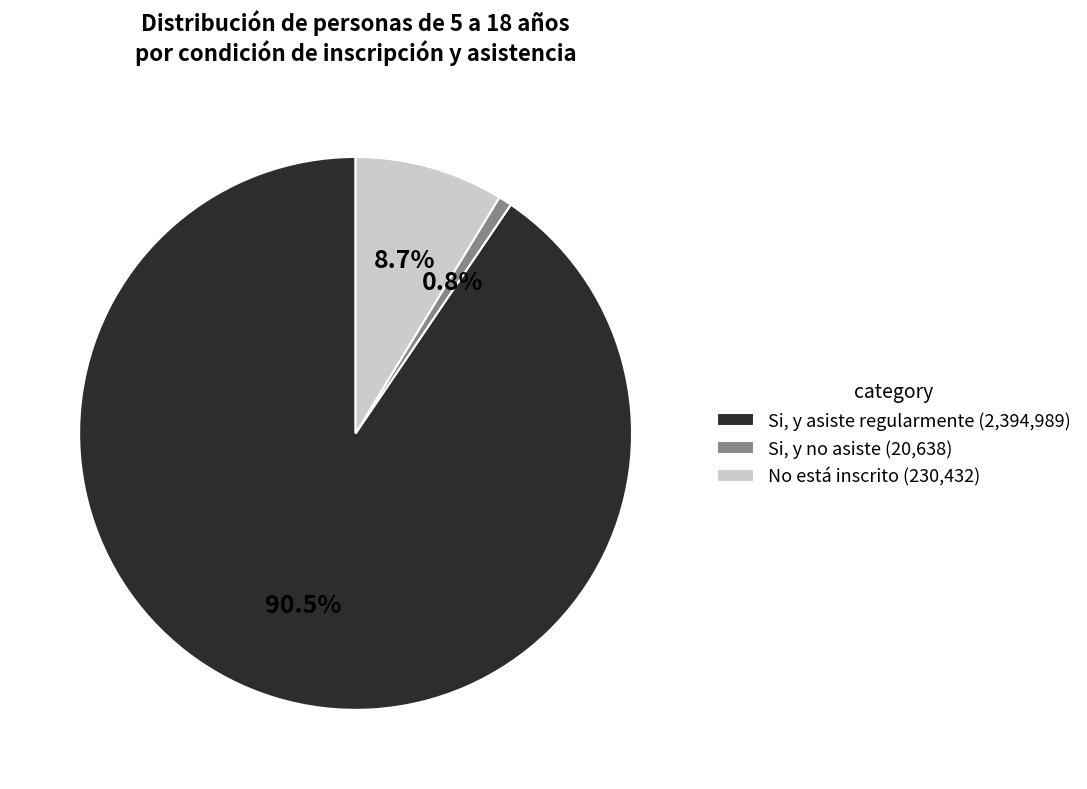

Rank the categories by value from lowest to highest.

Si, y no asiste, No está inscrito, Si, y asiste regularmente